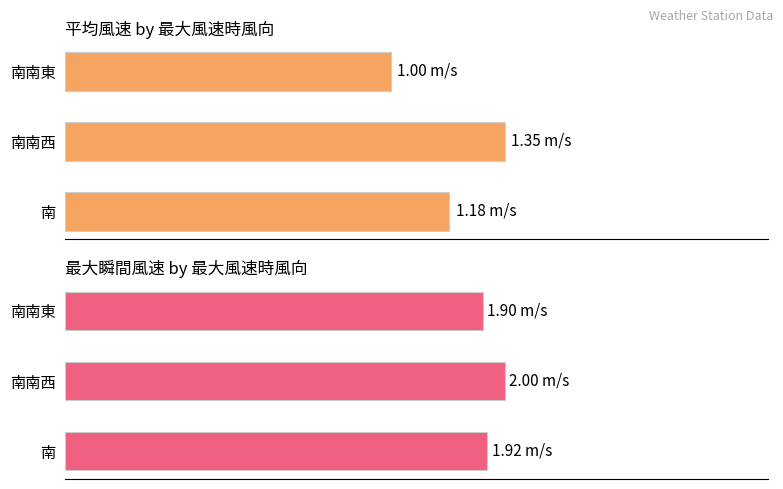

The 最大瞬間風速(m/s) series shows 1.9 at 南. True or false?

True